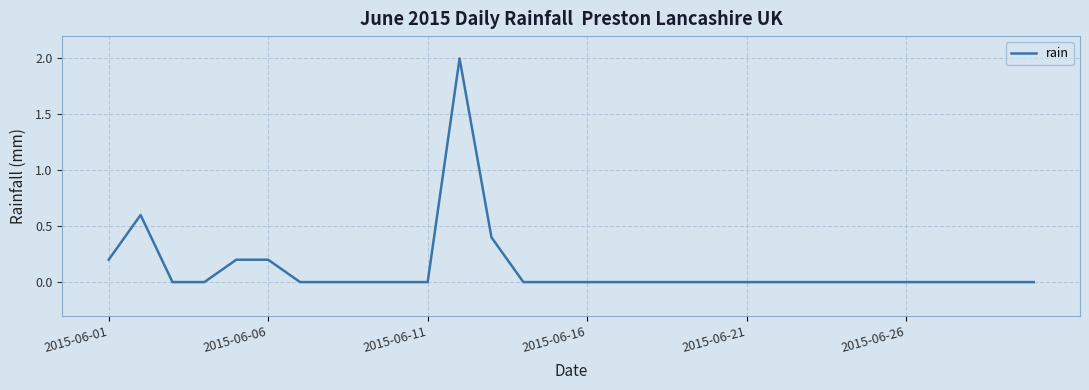

What is the difference between the maximum and minimum values?

2.0